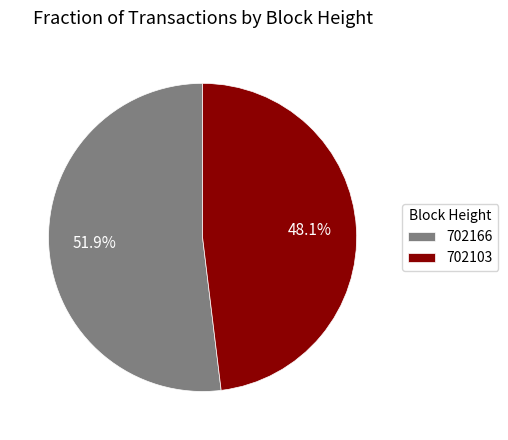

What is the largest slice in the pie chart?

702166